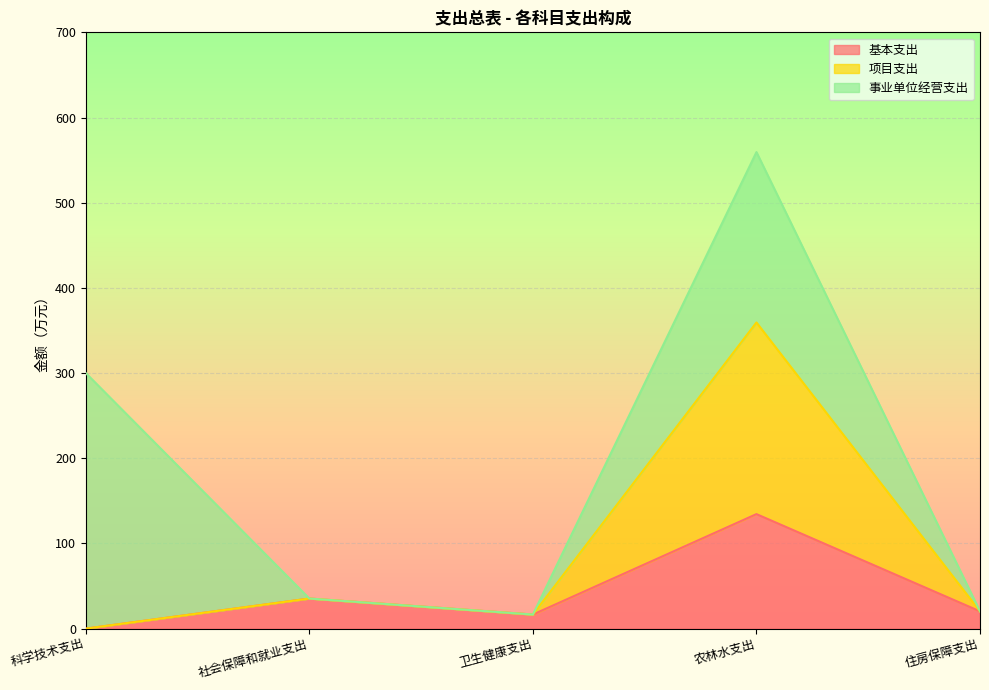

Which category has the lowest value in the 基本支出 series?

科学技术支出